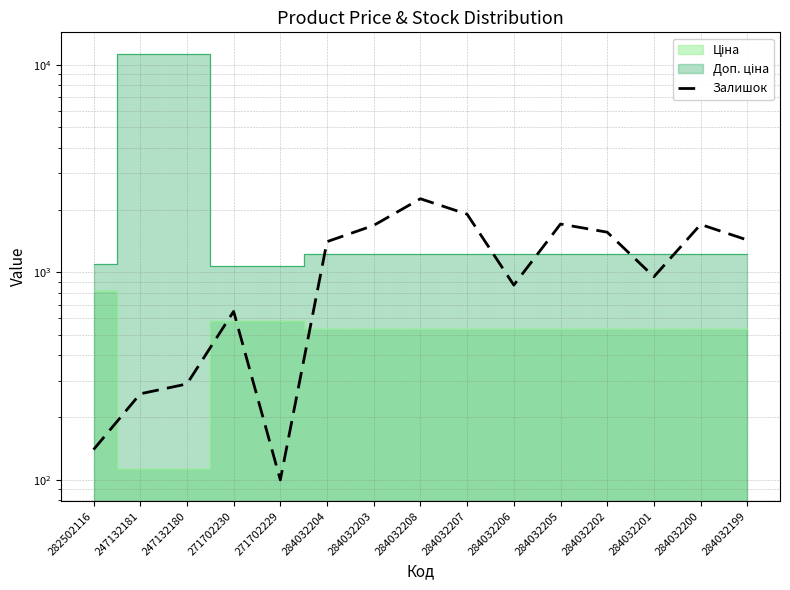

The value at 284032207 is 1058. True or false?

False